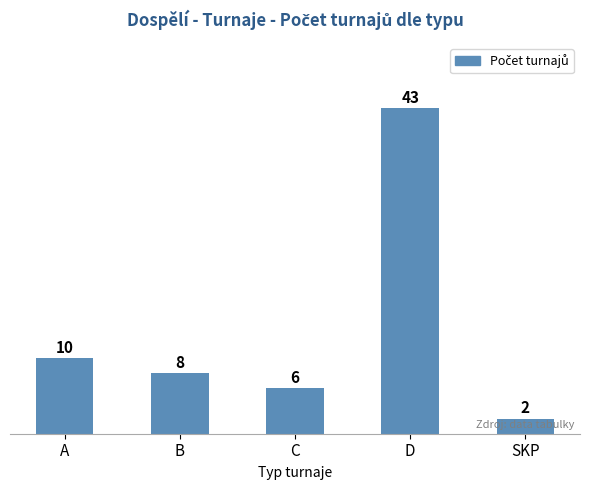

What is the minimum value shown in the chart?

2